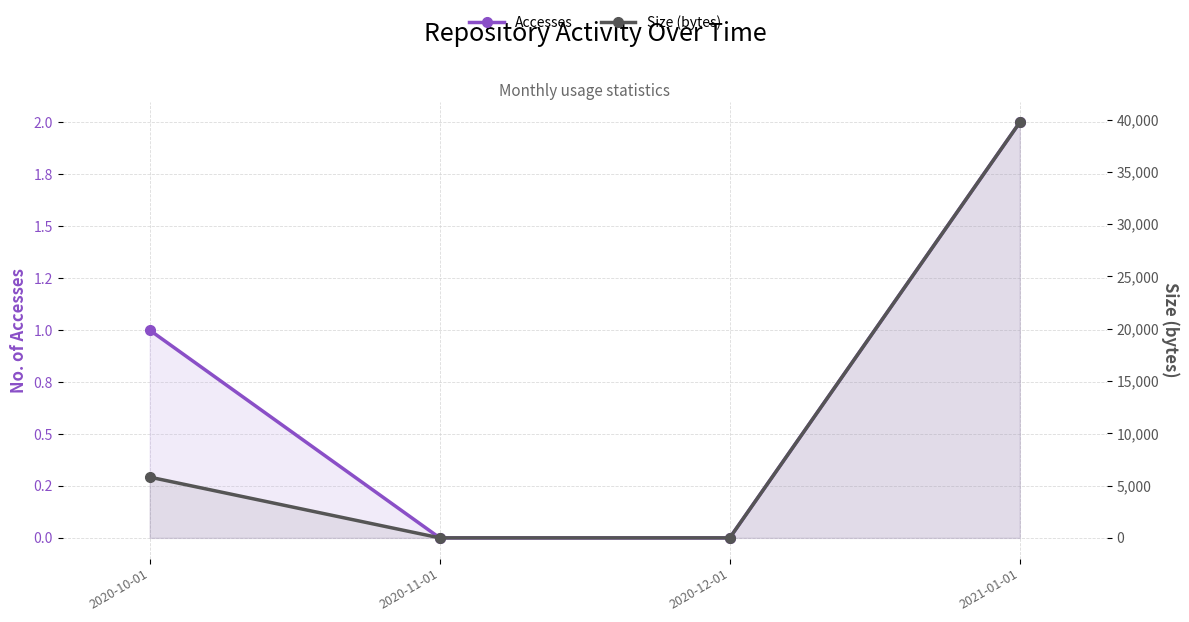

The Size (bytes) series shows 56715 at 2021-01-01. True or false?

False